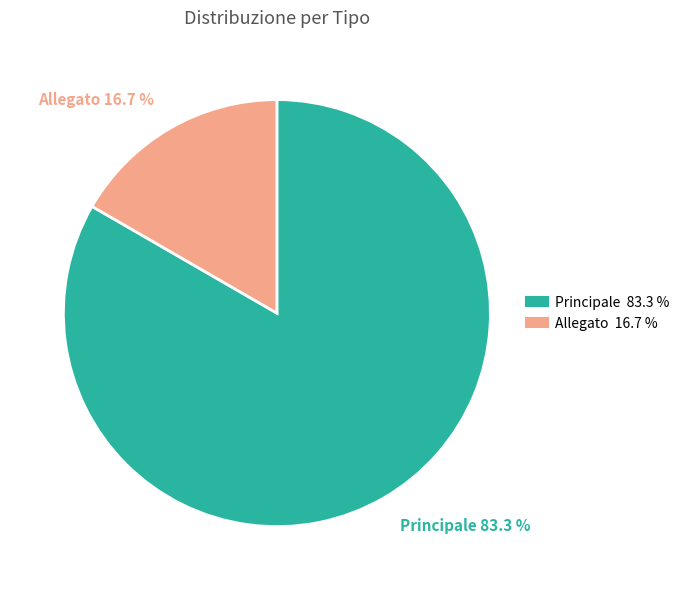

Between Allegato and Principale, which is larger?

Principale